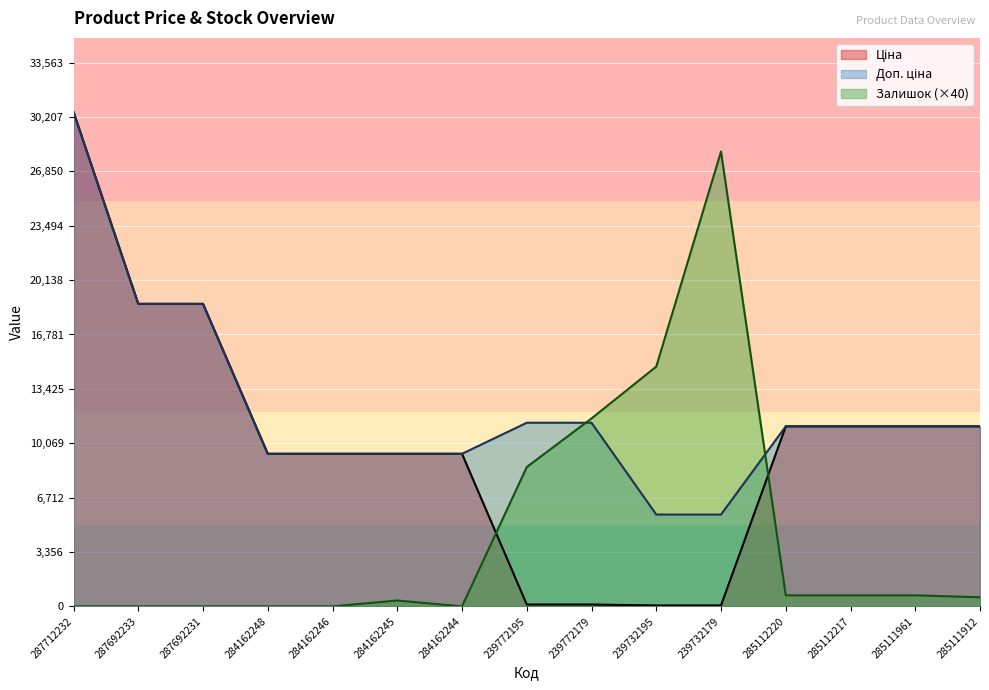

What is the greatest value displayed?

30512.3